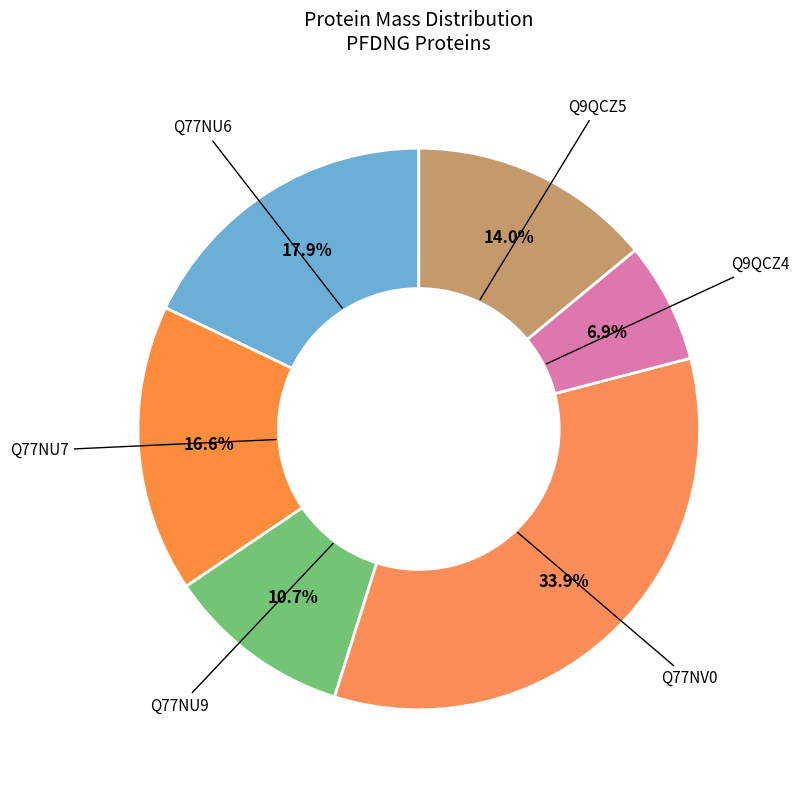

How many segments does this pie chart have?

6